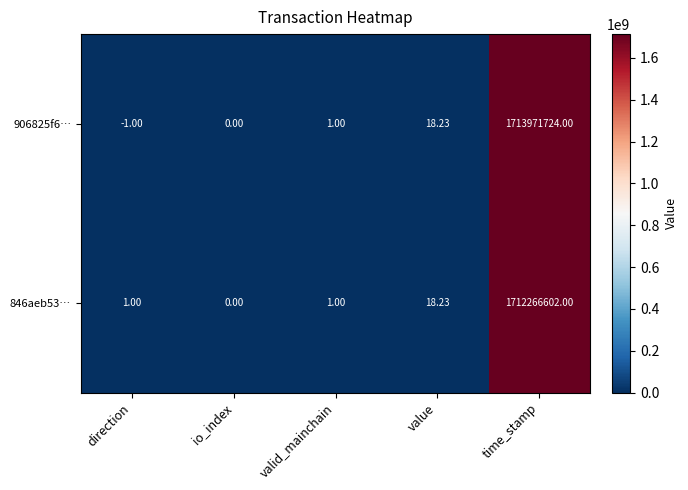

Which category has the highest value across all series?

time_stamp